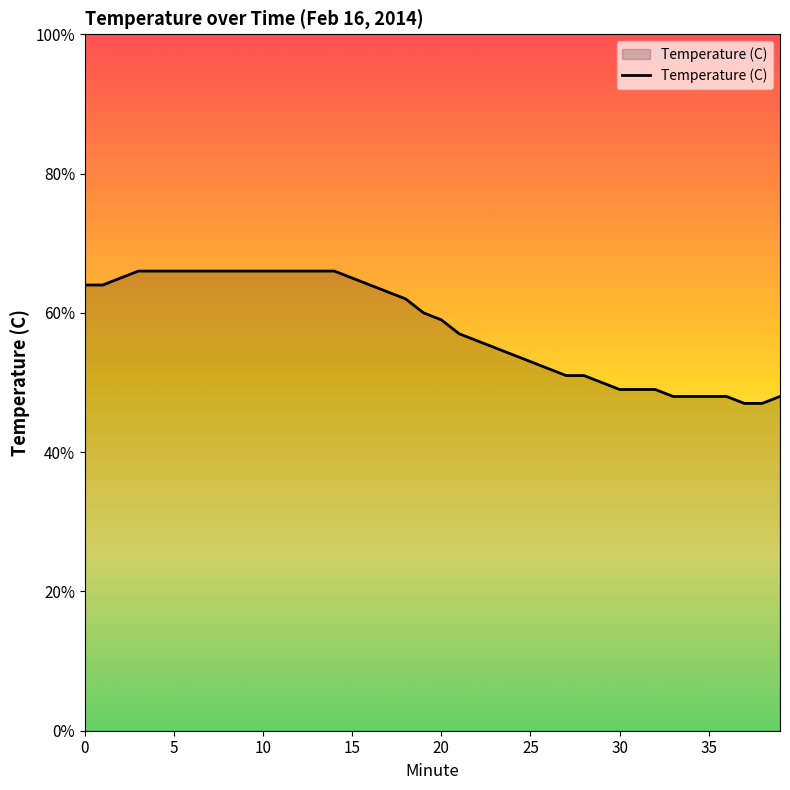

Does the chart display data point markers on the line(s)?

No